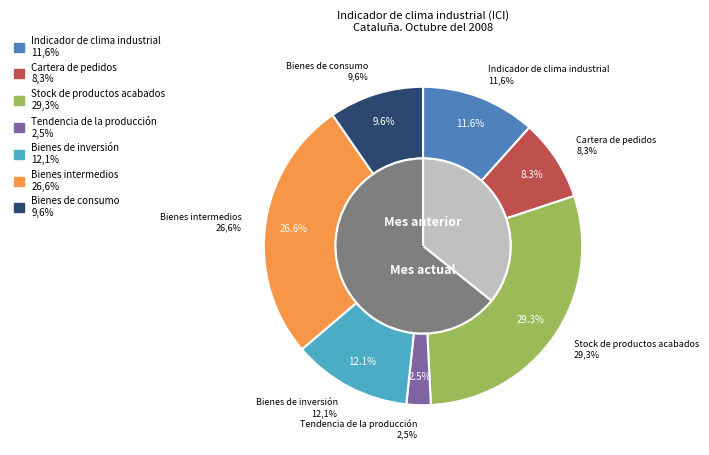

Rank the categories by value from lowest to highest.

Tendencia de la producción, Cartera de pedidos, Bienes de consumo, Indicador de clima industrial, Bienes de inversión, Bienes intermedios, Stock de productos acabados